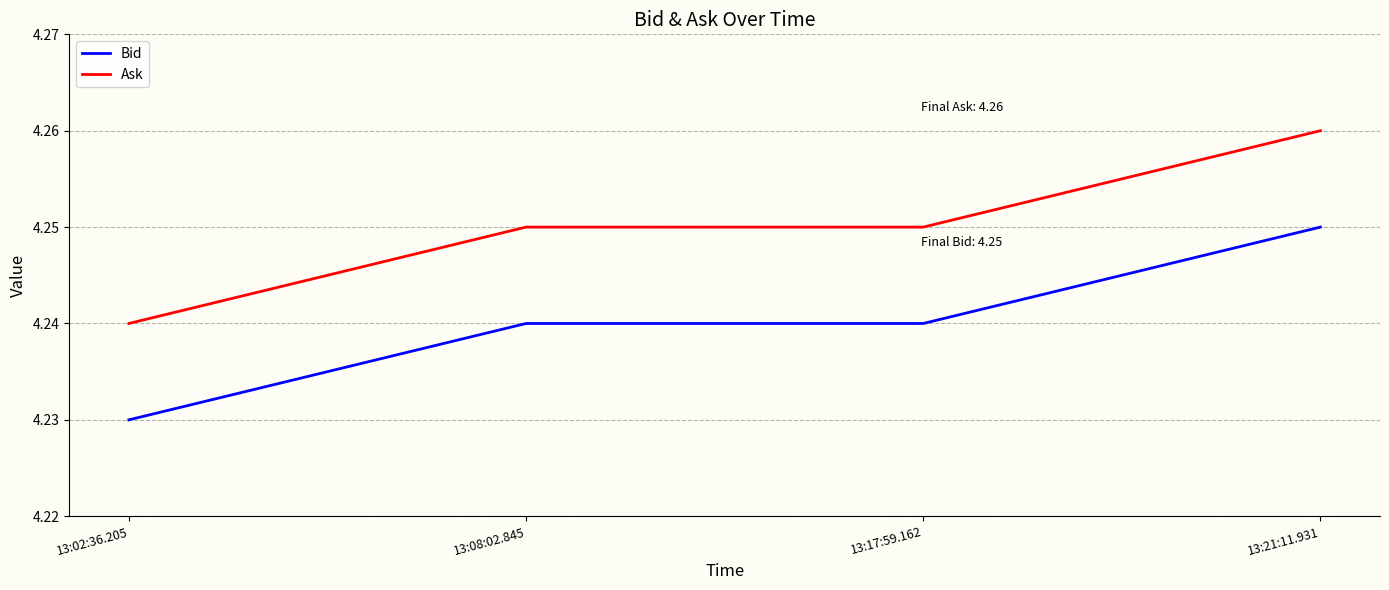

Rank the series by their average value, from lowest to highest.

Bid, Ask